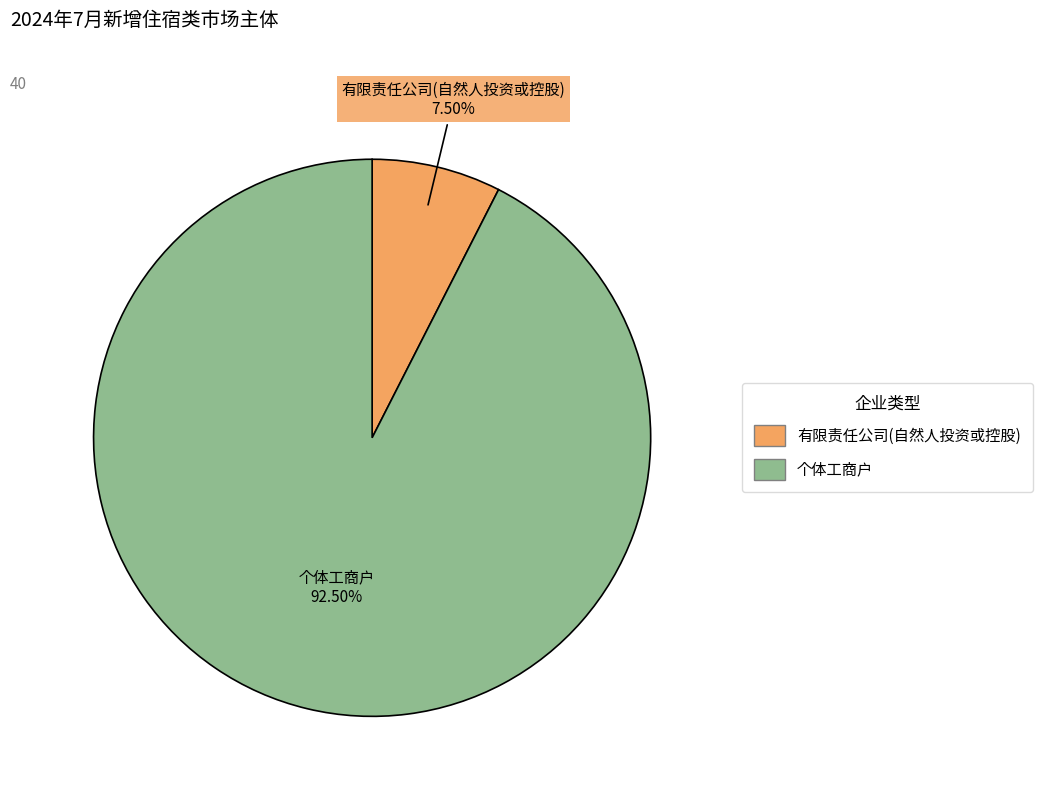

Is the sum of 有限责任公司(自然人投资或控股) and 个体工商户 greater than half?

Yes